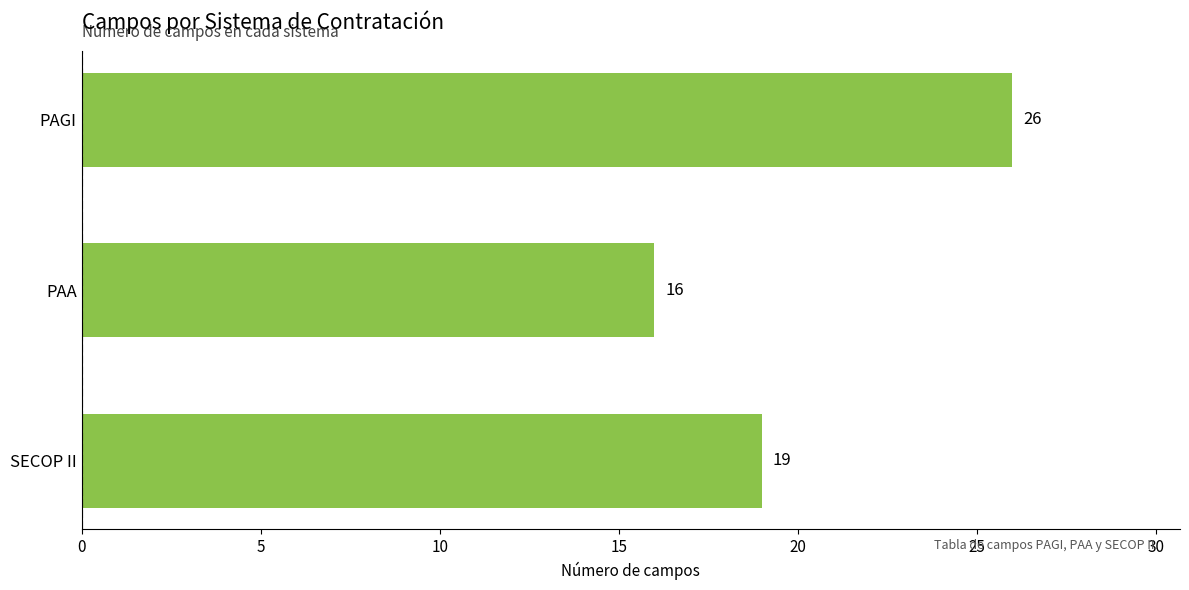

The value at PAGI is 39. True or false?

False